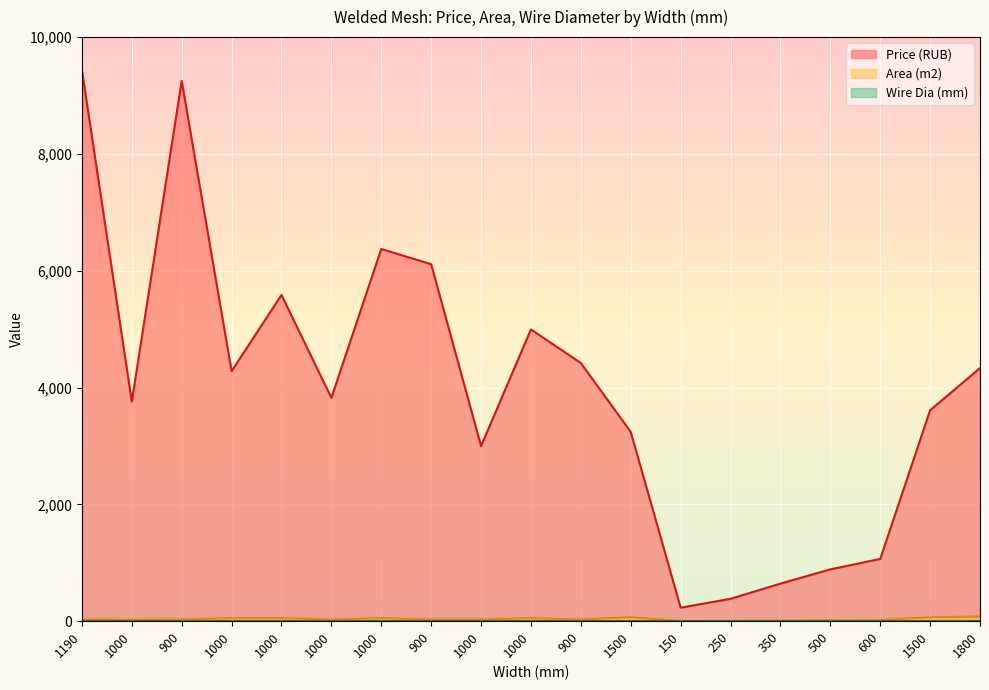

Does the chart display data point markers on the line(s)?

No